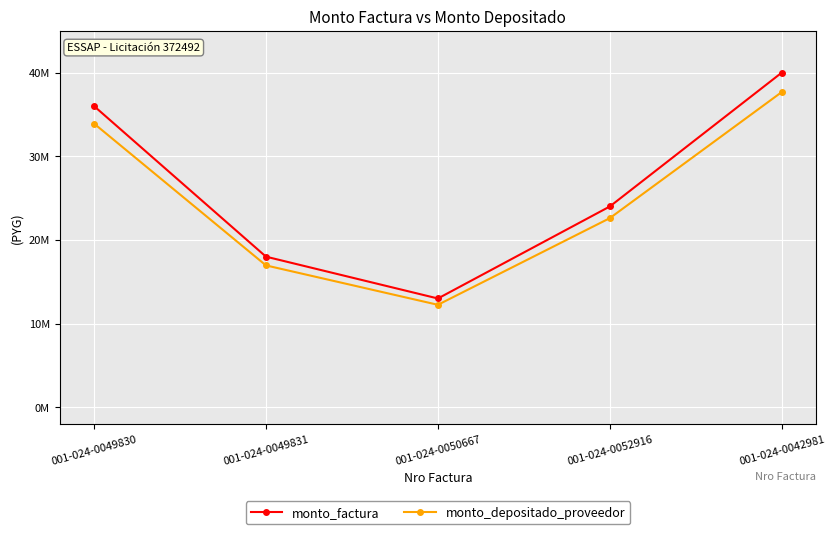

What is the label of the 4th point from the left?

001-024-0052916